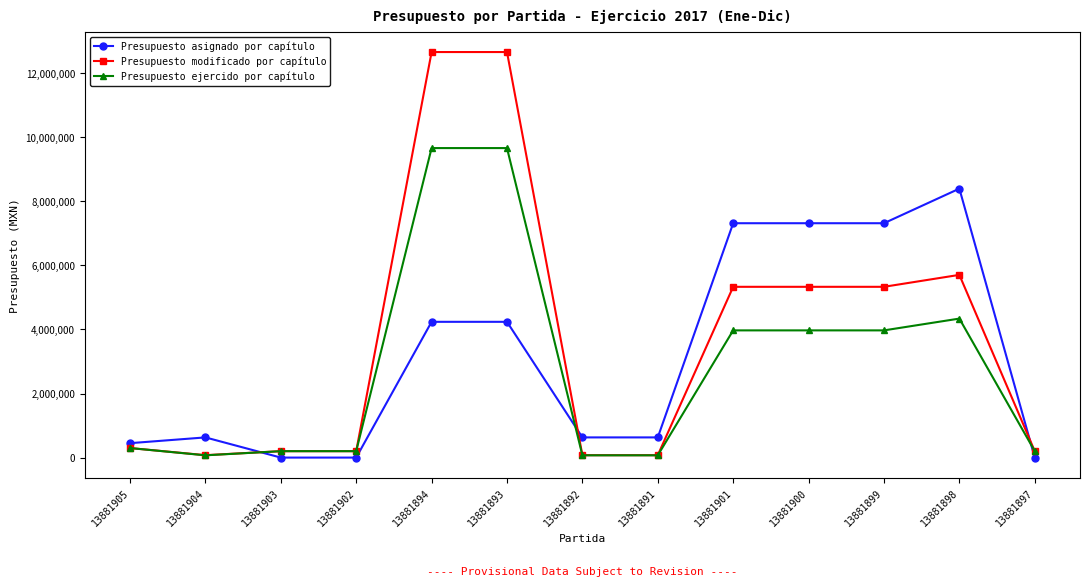

At how many categories does at least one series exceed 10785936?

2